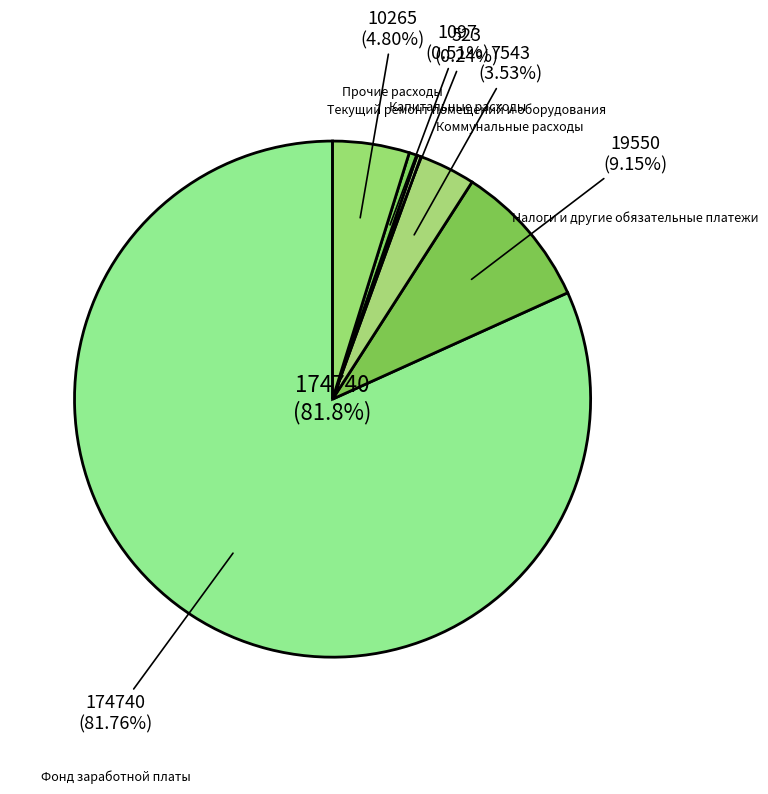

To the nearest percent, what is the average slice percentage?

17%